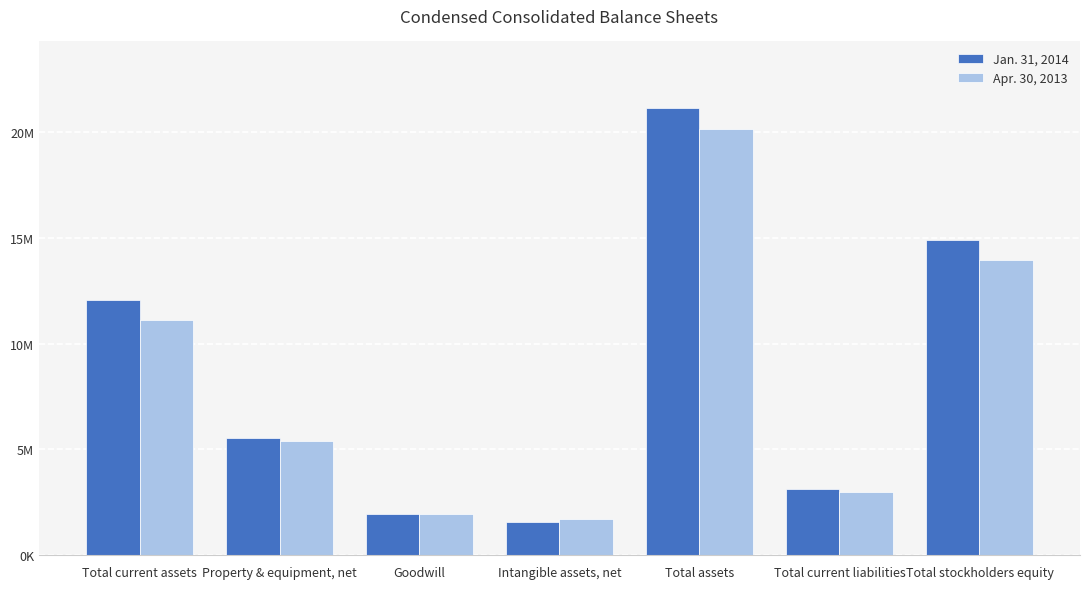

Which series has the largest total across all categories?

Jan. 31, 2014